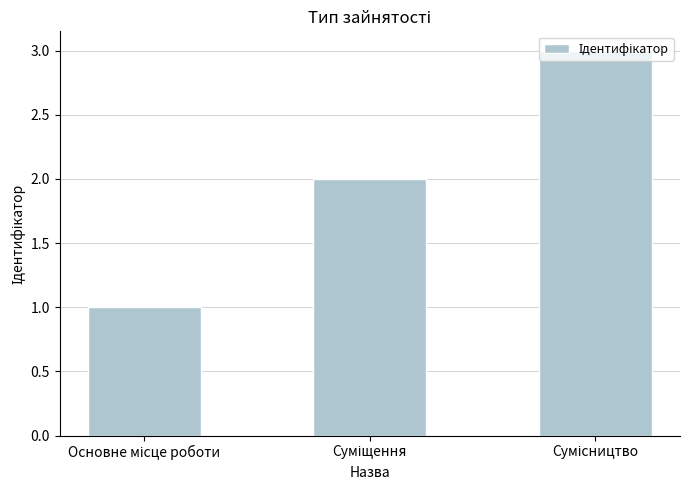

What is the difference between the maximum and minimum values?

2